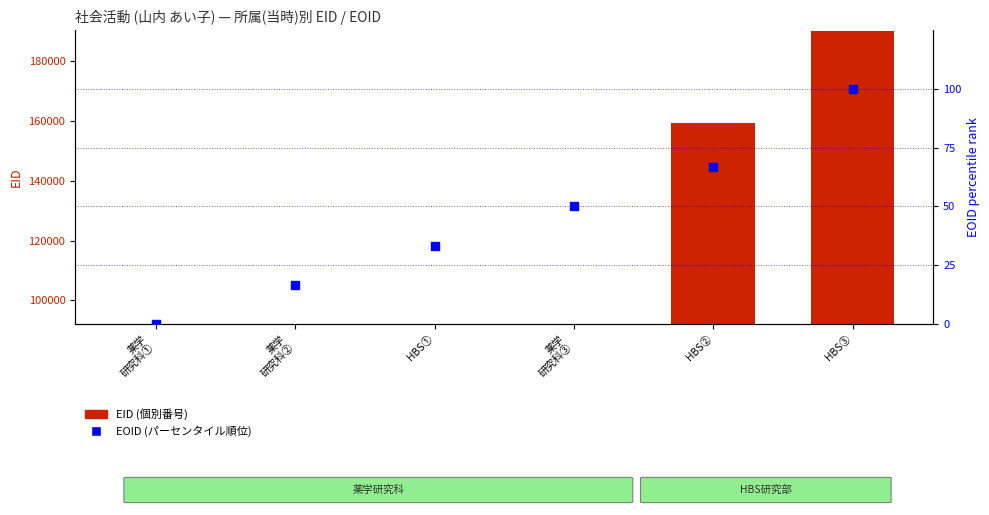

What are all the series names shown in the legend?

EID (個別番号), EOID (パーセンタイル順位)